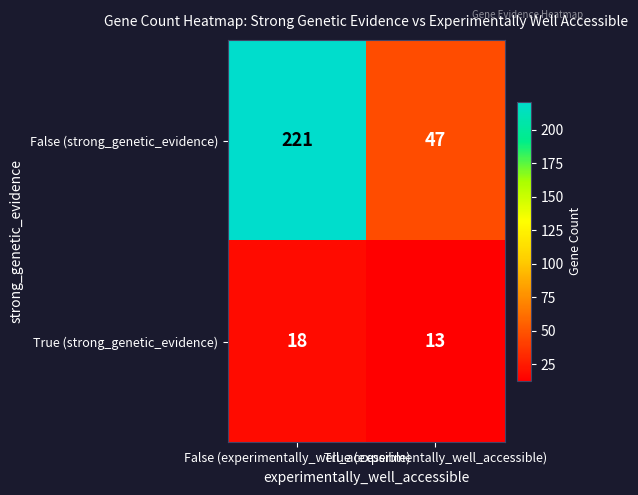

Which series has the widest spread of values?

False (strong_genetic_evidence)